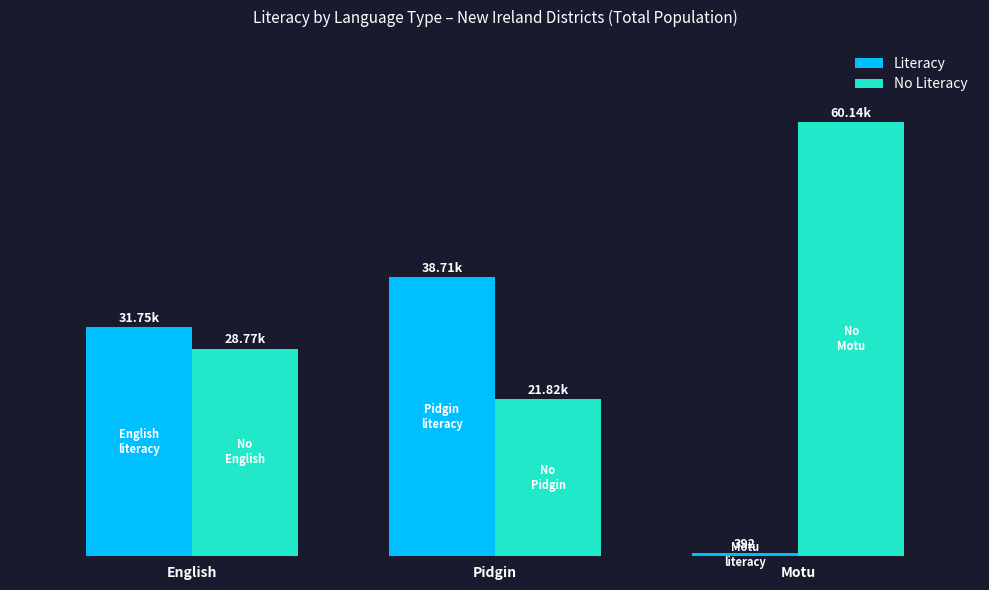

List the series in order of their peak value, highest first.

No Literacy, Literacy